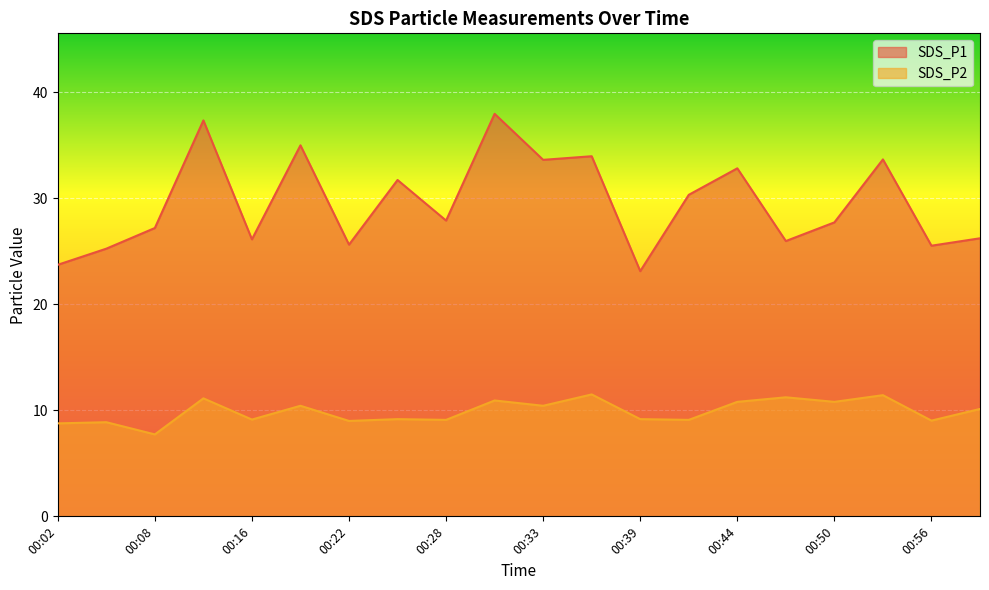

What are all the series names shown in the legend?

SDS_P1, SDS_P2